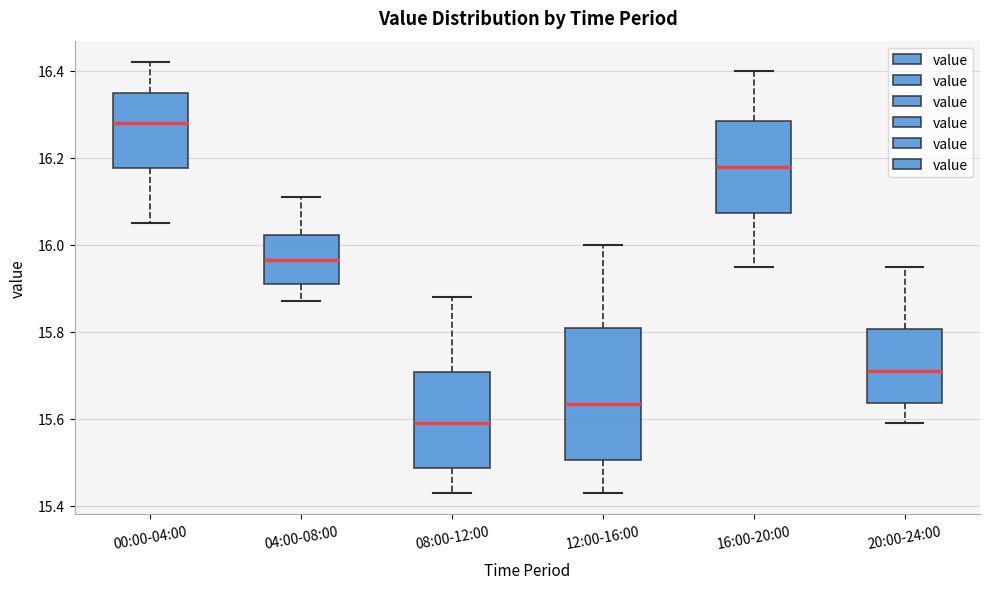

Reading left to right, transcribe this box plot: for each box, give where its median line is, the range the box spans, and where its two whiskers end, as read against the y-axis. The values are not printed on the chart, so give them approximately, as read against the axis.

00:00-04:00: median 16.28, box 16.18 to 16.36, whiskers 16.06 to 16.42
04:00-08:00: median 15.96, box 15.92 to 16.02, whiskers 15.88 to 16.12
08:00-12:00: median 15.60, box 15.48 to 15.70, whiskers 15.44 to 15.88
12:00-16:00: median 15.64, box 15.50 to 15.82, whiskers 15.44 to 16.00
16:00-20:00: median 16.18, box 16.08 to 16.28, whiskers 15.96 to 16.40
20:00-24:00: median 15.72, box 15.64 to 15.80, whiskers 15.60 to 15.96